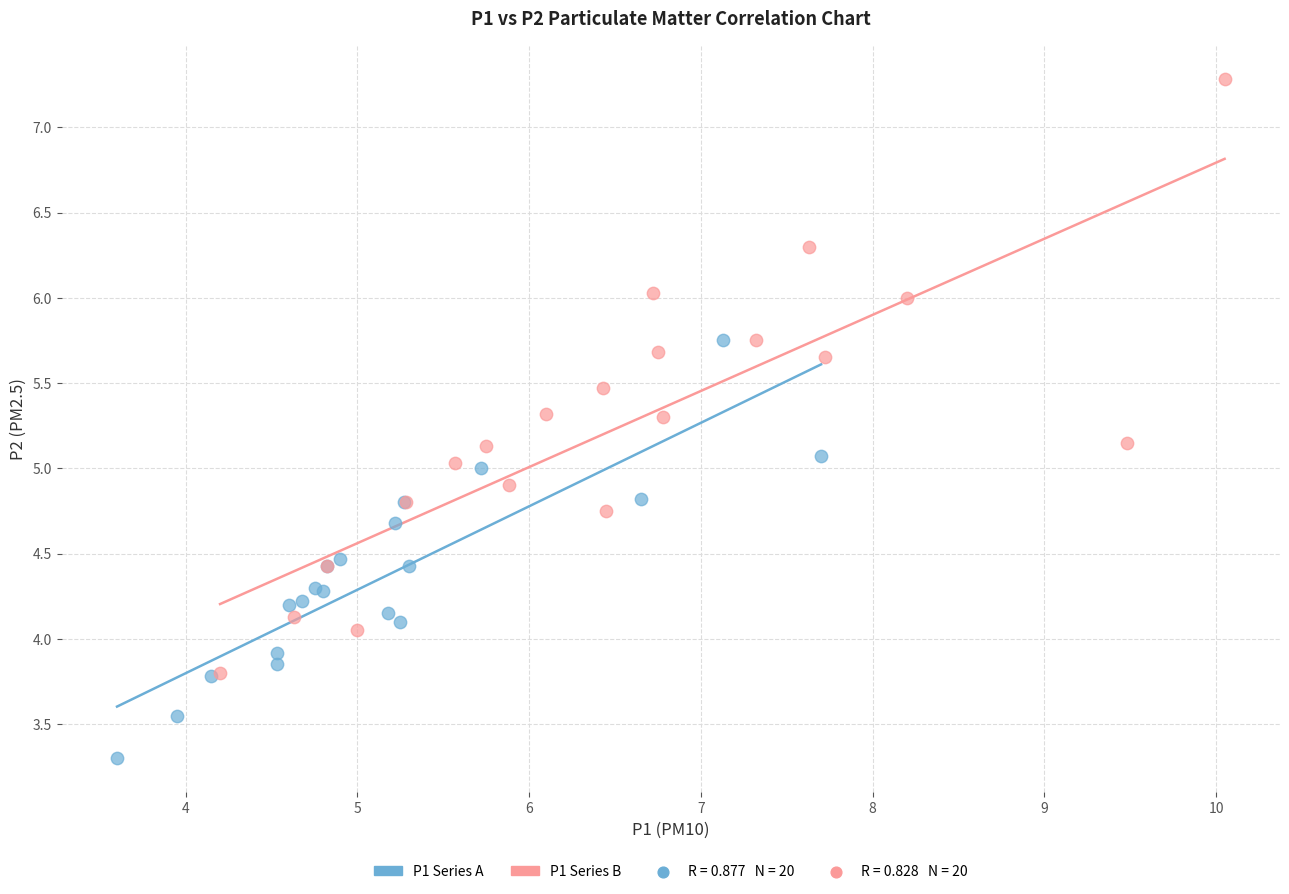

Which series has the largest Y range (max minus min)?

P1 Series B